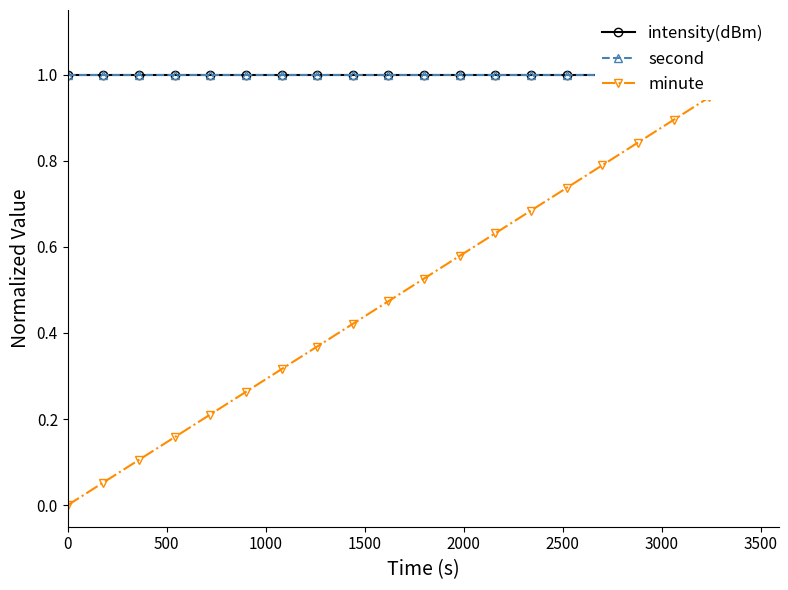

Reading right to left, what are all the values shown in this chart?

intensity(dBm): 1.0	1.0	1.0	1.0	1.0	1.0	1.0	1.0	1.0	1.0	1.0	1.0	1.0	1.0	1.0	1.0	1.0	1.0	1.0	1.0
second: 1.0	1.0	1.0	1.0	1.0	1.0	1.0	1.0	1.0	1.0	1.0	1.0	1.0	1.0	1.0	1.0	1.0	1.0	1.0	1.0
minute: 1.0	0.9	0.9	0.8	0.8	0.7	0.7	0.6	0.6	0.5	0.5	0.4	0.4	0.3	0.3	0.2	0.2	0.1	0.1	0.0